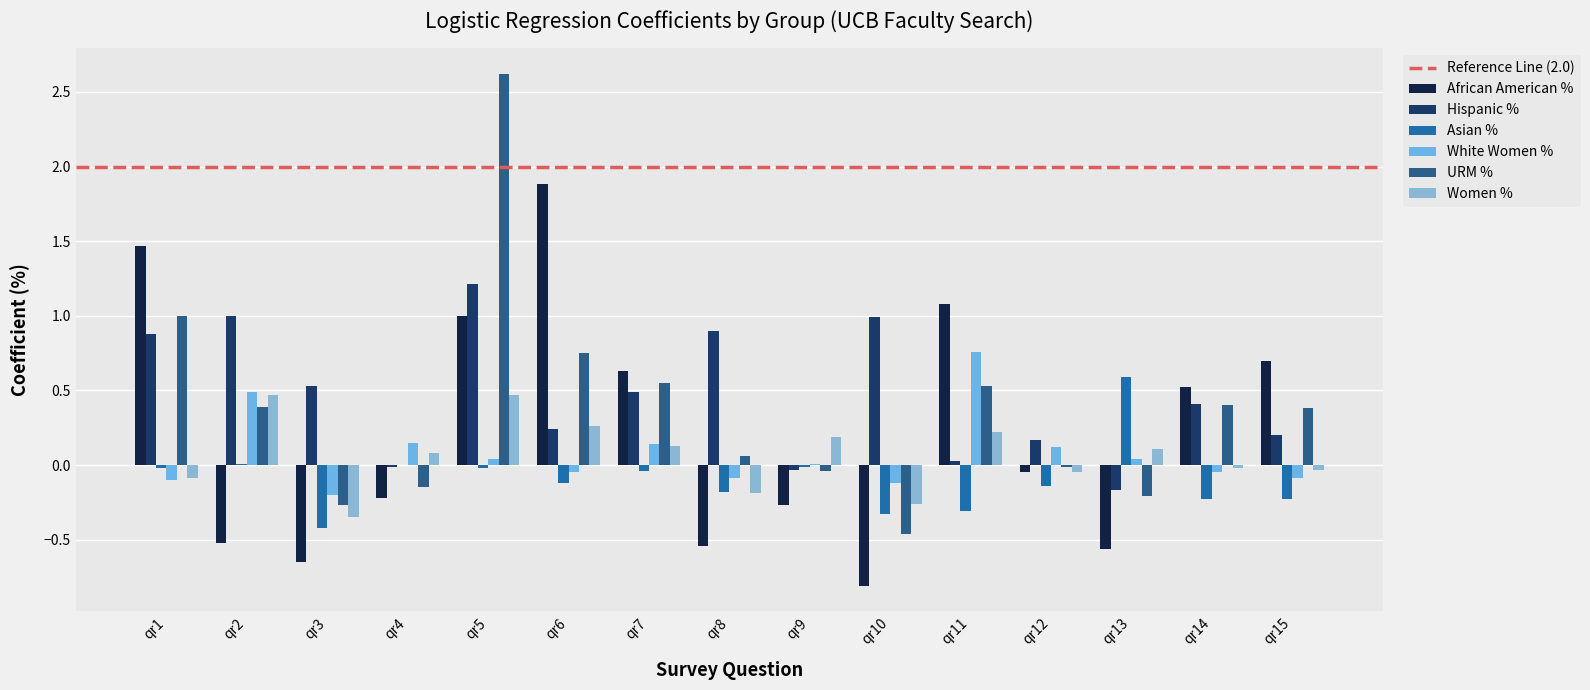

True or false: Asian % has a value of -0.0 at qr7.

True